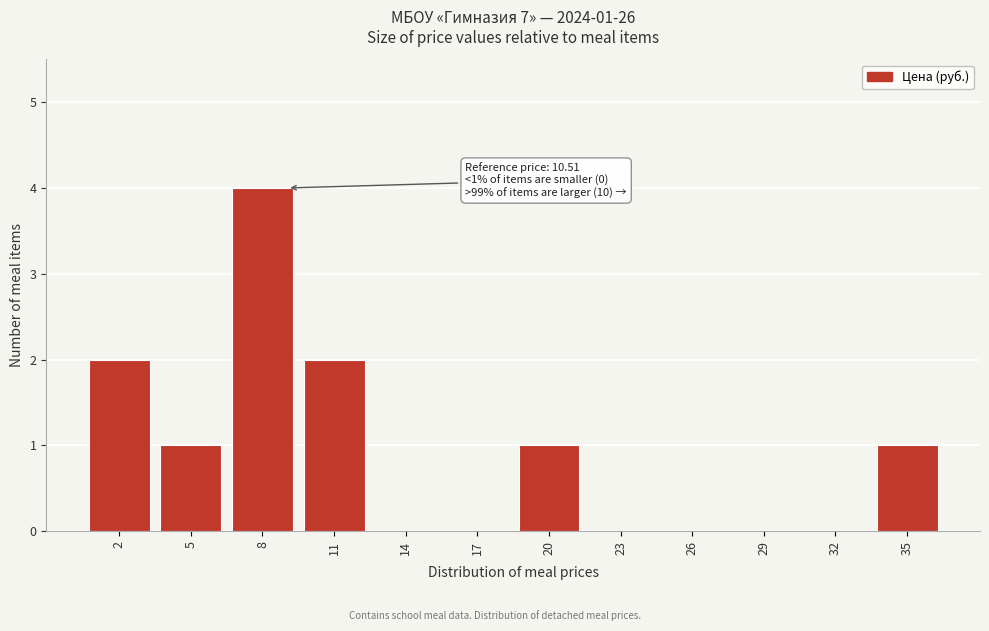

Reading left to right, transcribe all the data shown in this chart.

2=2	5=1	8=4	11=2	14=0	17=0	20=1	23=0	26=0	29=0	32=0	35=1